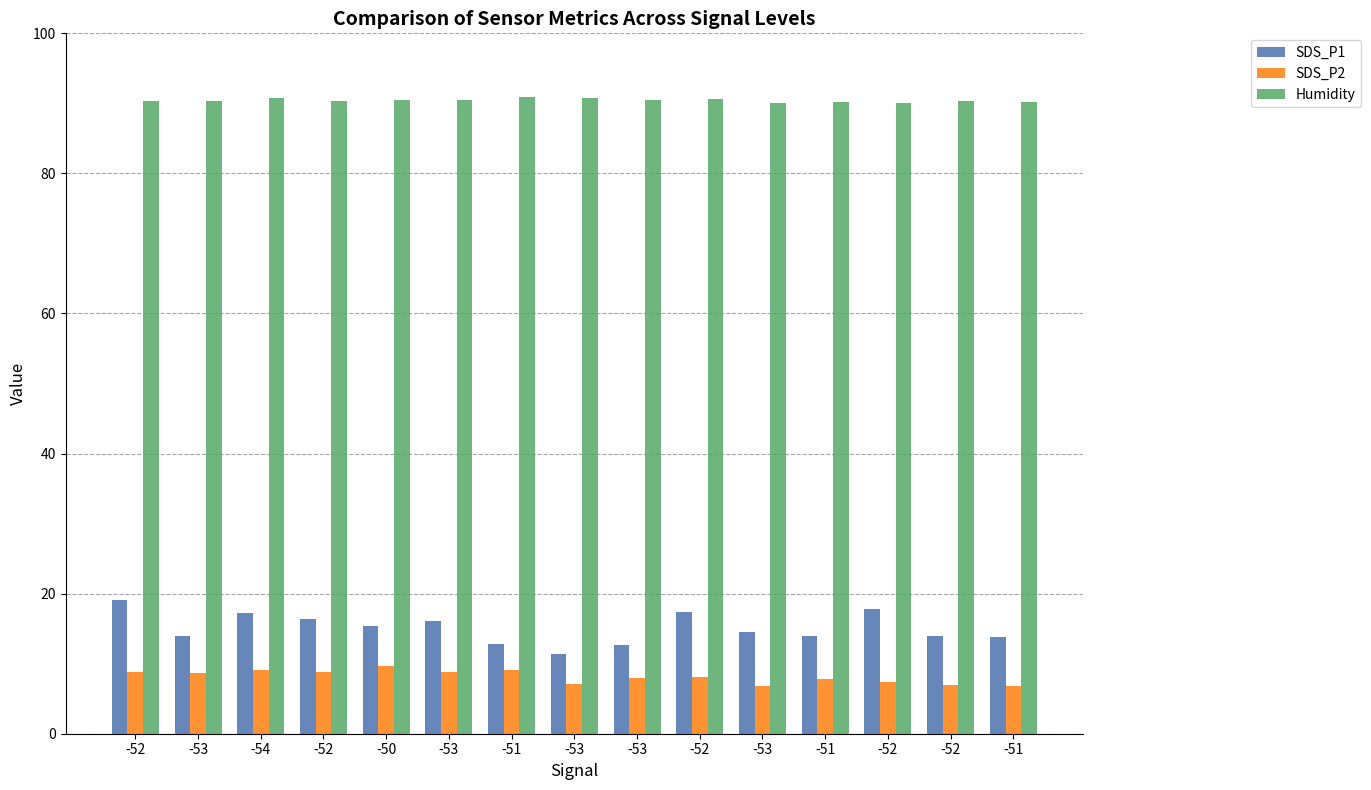

What is the label of the 15th bar from the right?

-52